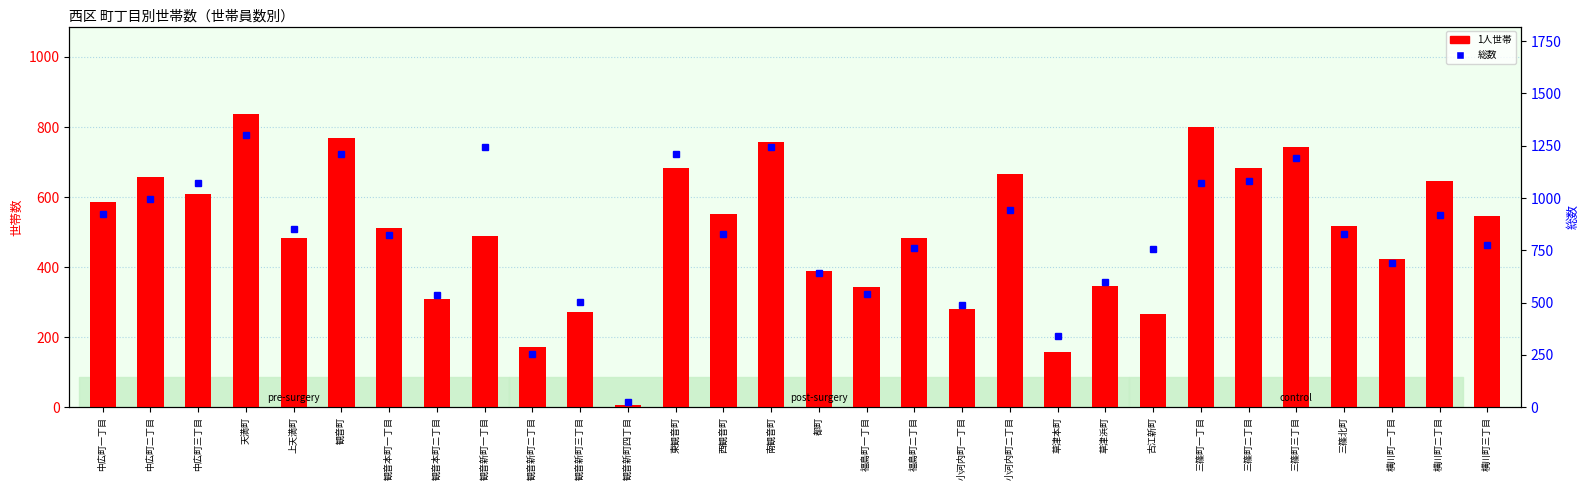

True or false: 1人世帯 has a value of 553 at 西観音町.

True